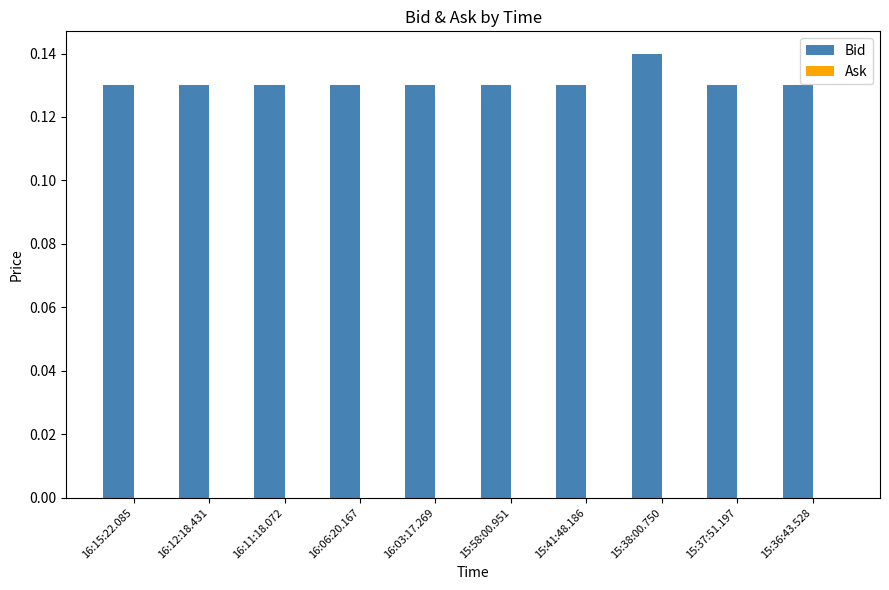

Which category has the highest value across all series?

15:38:00.750